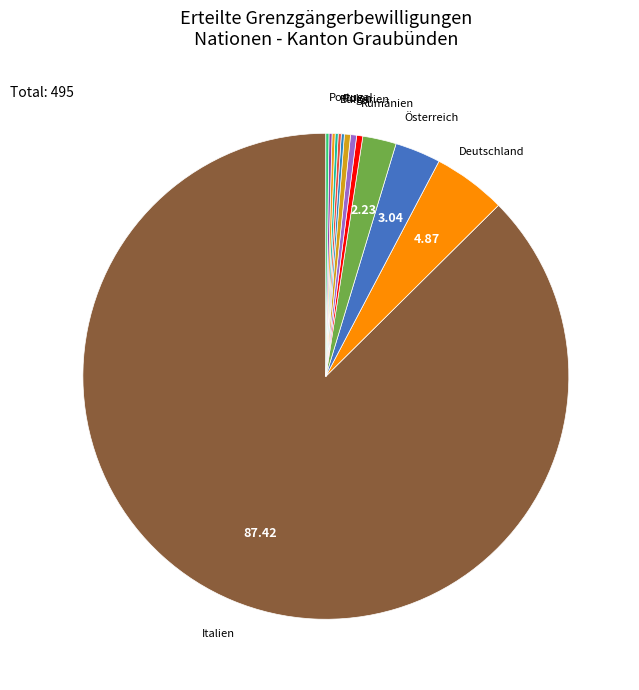

Which slice is the largest?

Italien